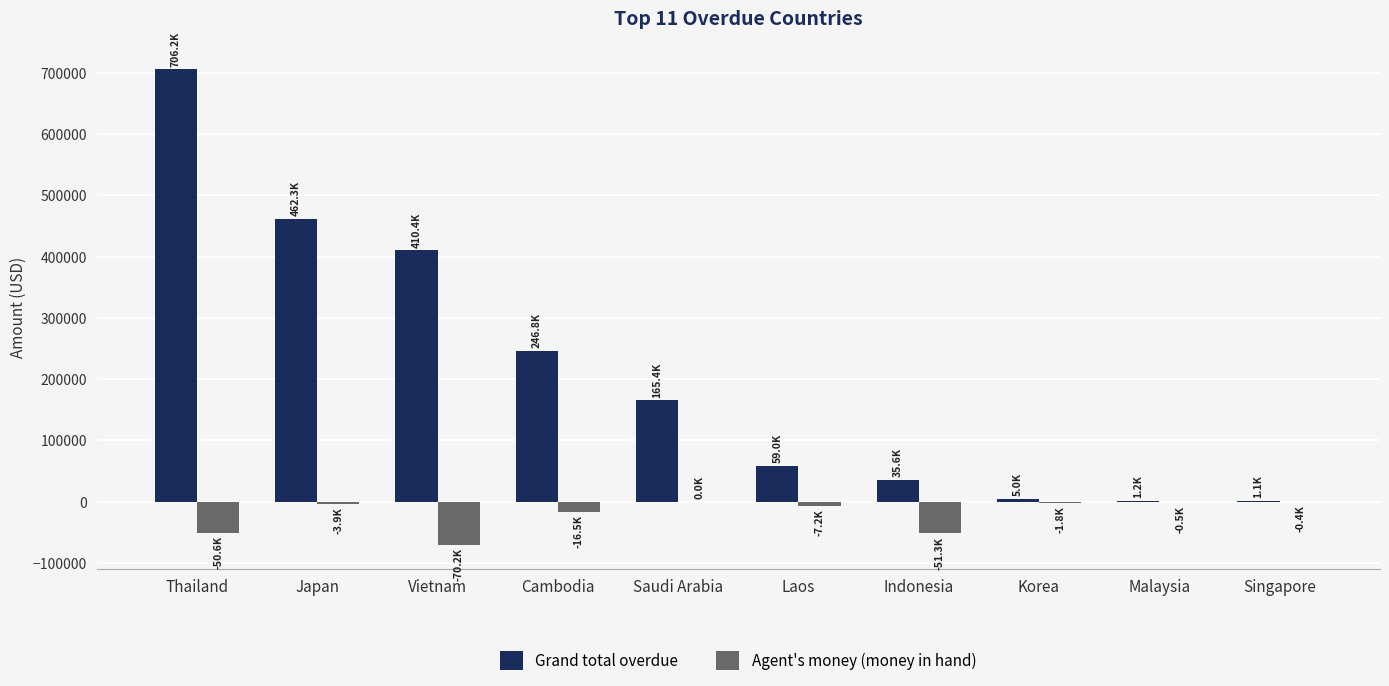

Is the value of Agent's money (money in hand) at Malaysia greater than the value of Grand total overdue at Laos?

No